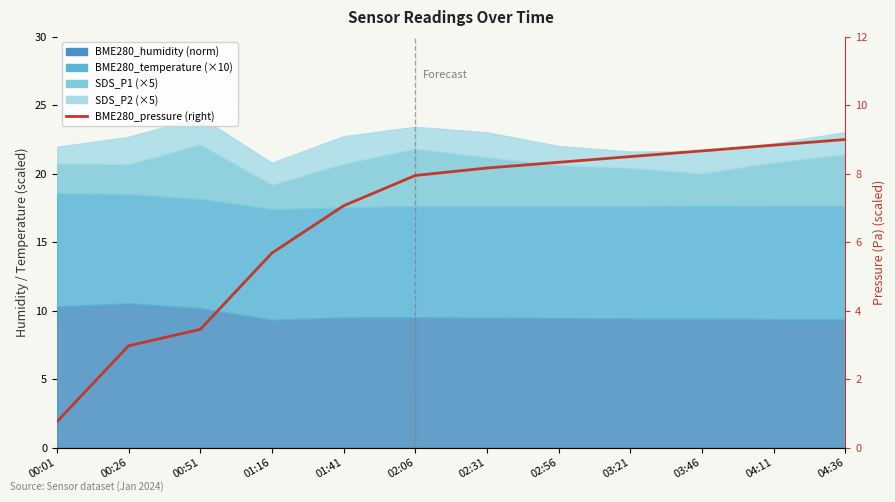

At which label does the data first exceed 8?

02:31